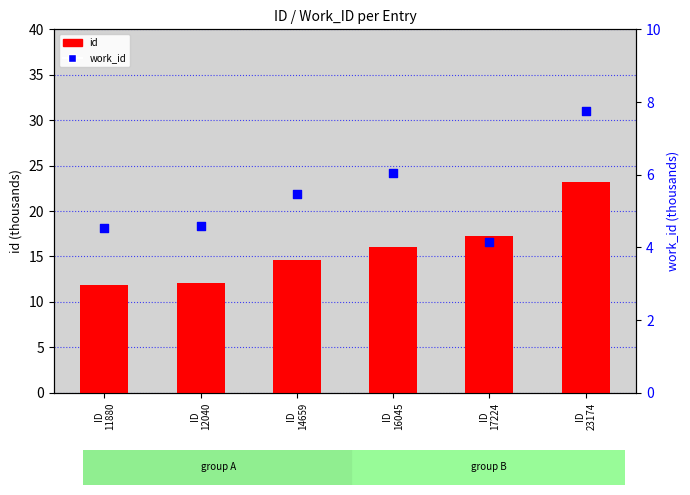

Which series has the largest Y range (max minus min)?

id